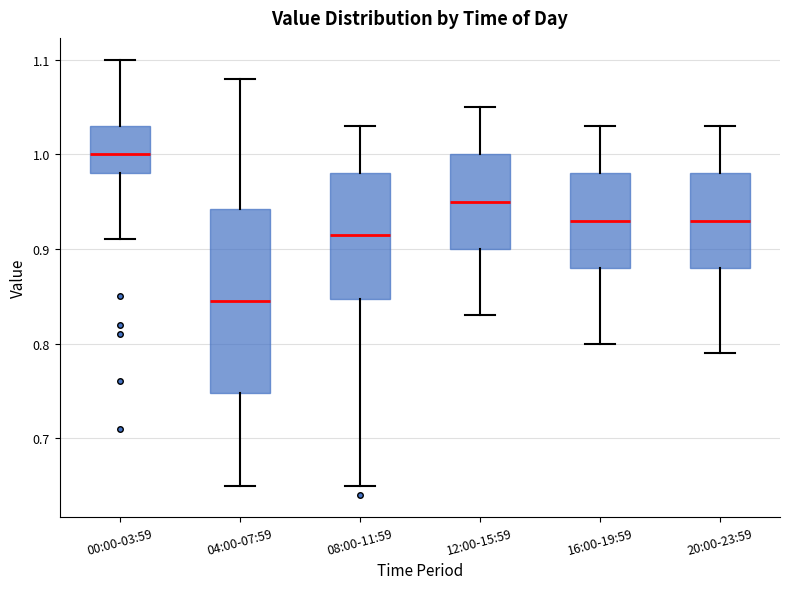

Reading left to right, transcribe this box plot: for each box, give where its median line is, the range the box spans, and where its two whiskers end, as read against the y-axis. The values are not printed on the chart, so give them approximately, as read against the axis.

00:00-03:59: median 1.00, box 0.98 to 1.03, whiskers 0.91 to 1.10
04:00-07:59: median 0.85, box 0.75 to 0.94, whiskers 0.65 to 1.08
08:00-11:59: median 0.92, box 0.85 to 0.98, whiskers 0.65 to 1.03
12:00-15:59: median 0.95, box 0.90 to 1.00, whiskers 0.83 to 1.05
16:00-19:59: median 0.93, box 0.88 to 0.98, whiskers 0.80 to 1.03
20:00-23:59: median 0.93, box 0.88 to 0.98, whiskers 0.79 to 1.03